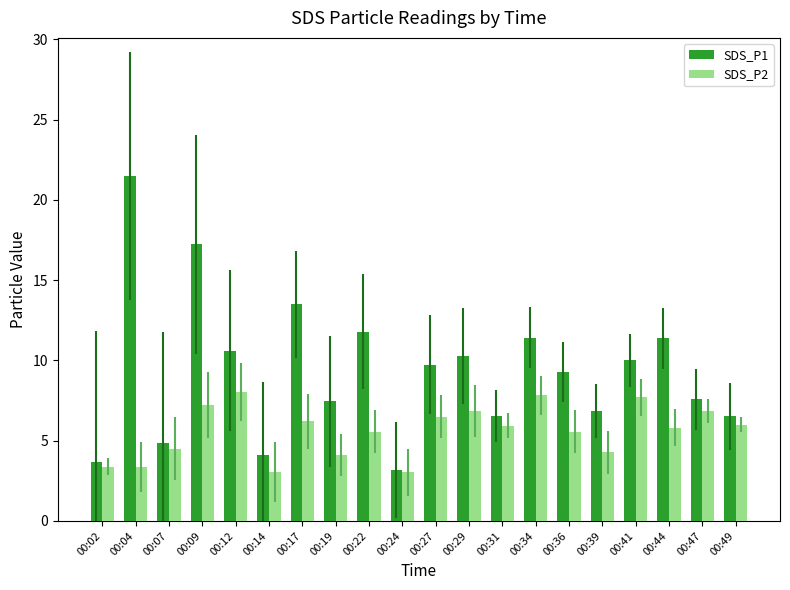

Which series changed the most between 00:12 and 00:22?

SDS_P2